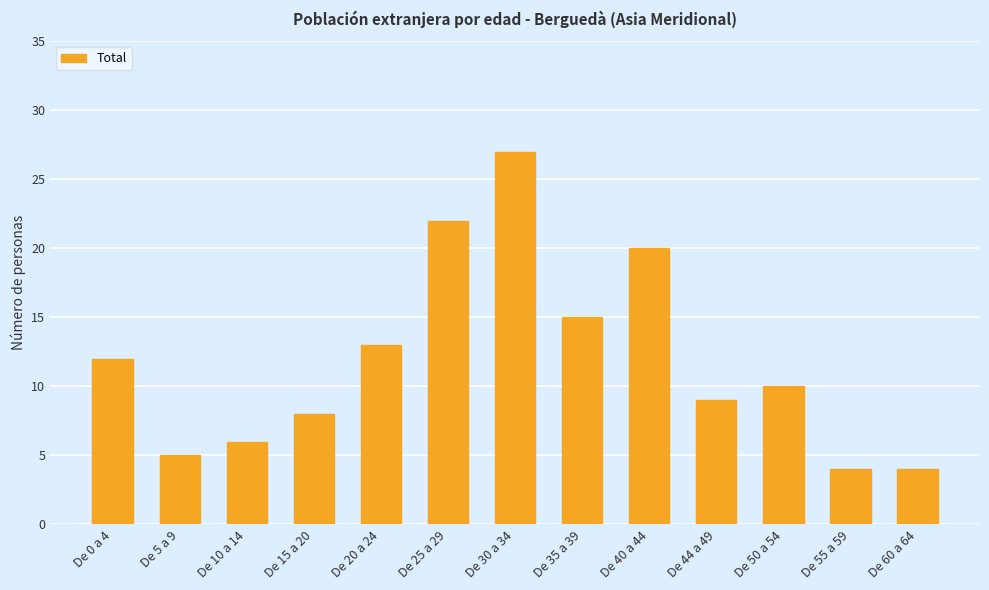

Reading right to left, what are all the values shown in this chart?

4	4	10	9	20	15	27	22	13	8	6	5	12